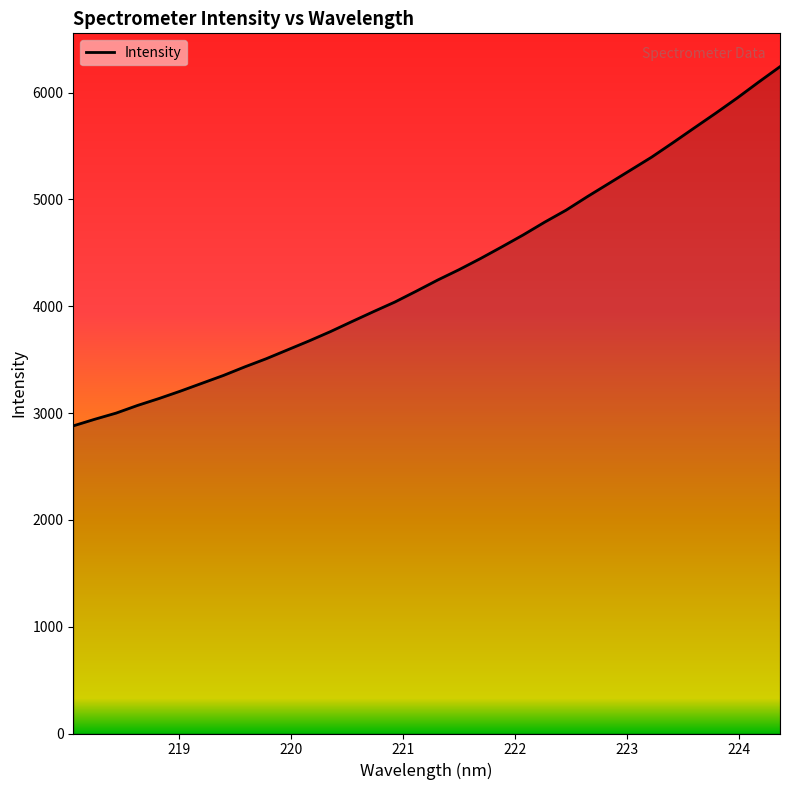

How many series are shown in this chart?

1